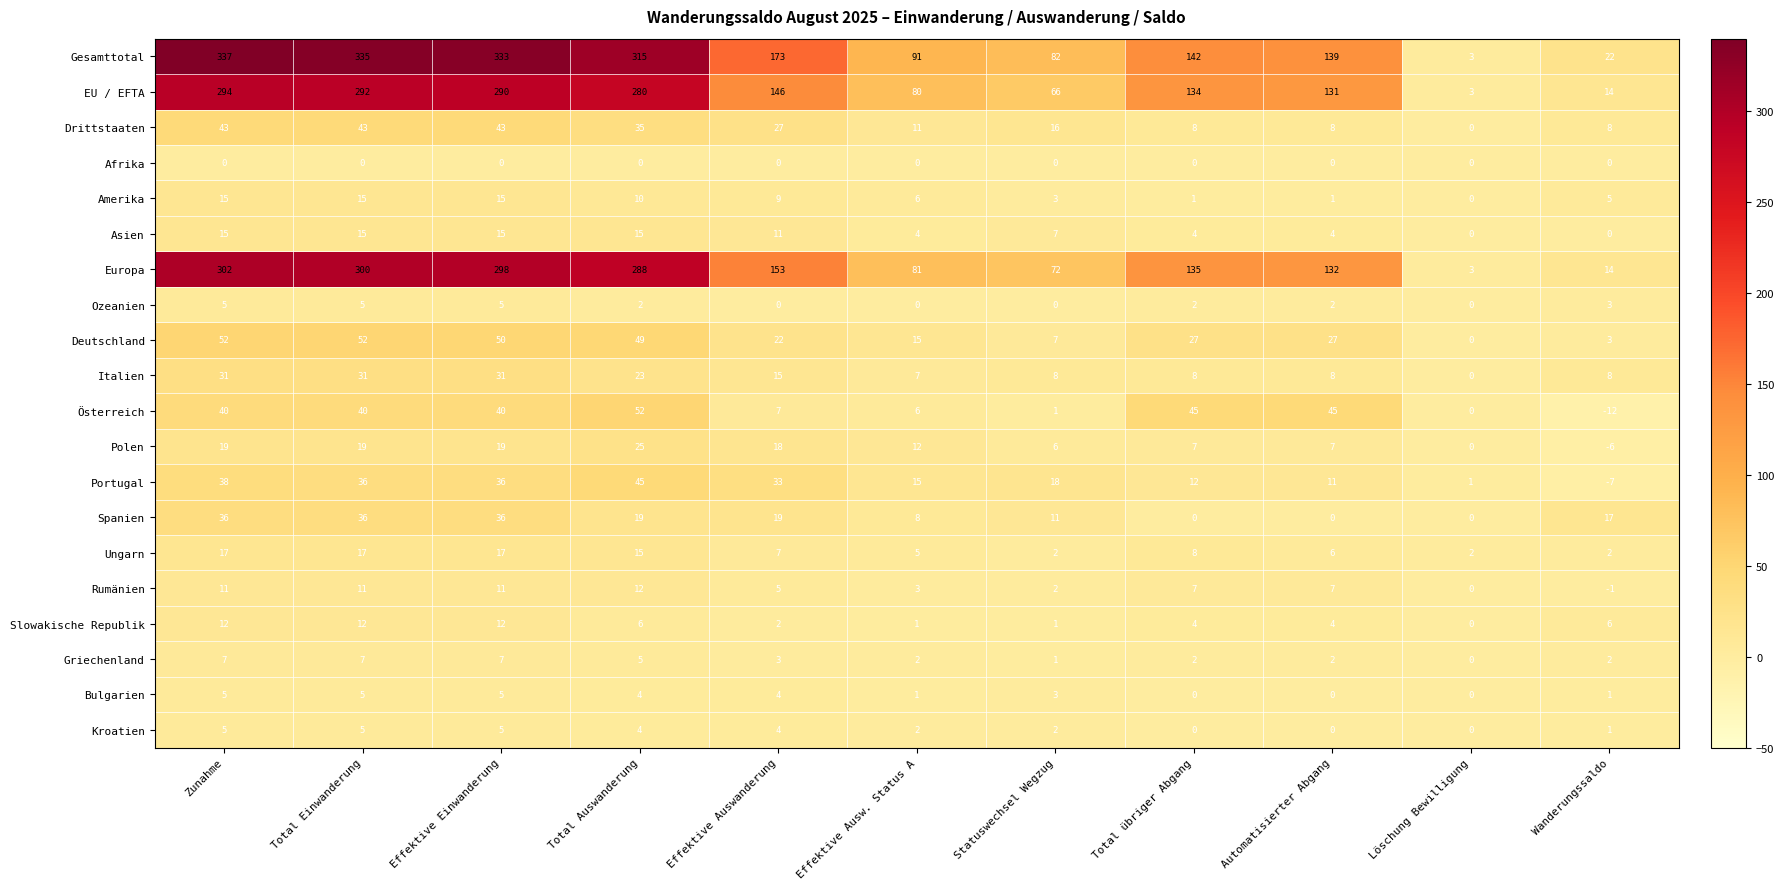

What is the average value of the Rumänien series?

6